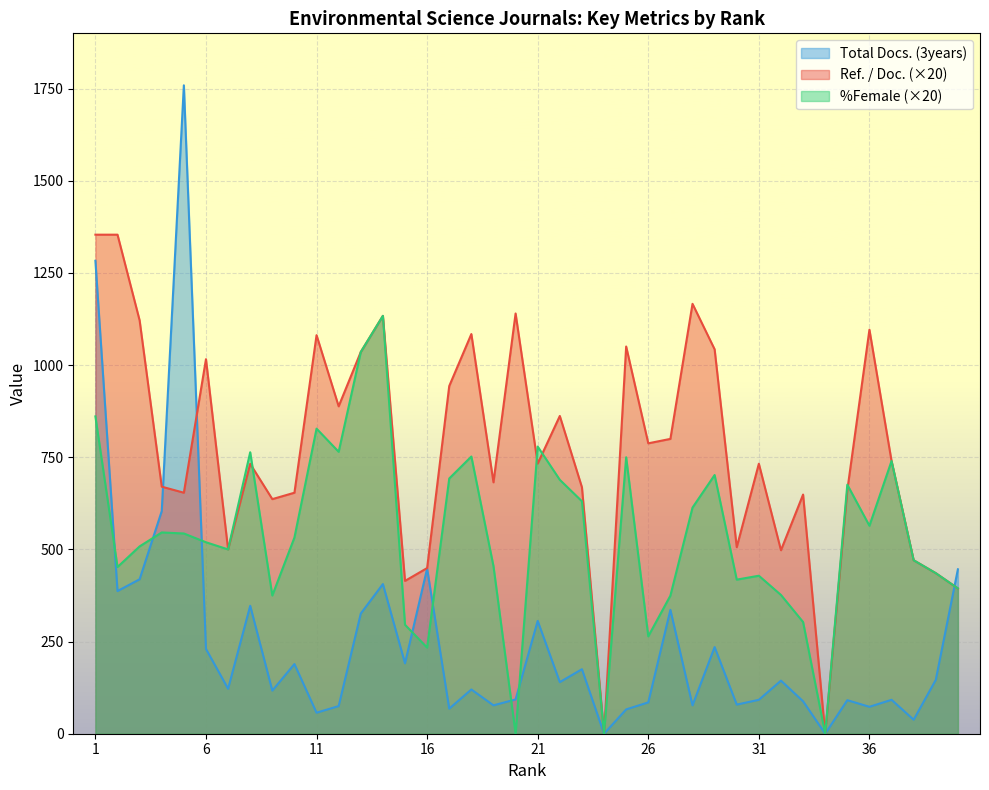

Reading left to right, what are all the values shown in this chart?

Ref. / Doc.: 1=1353.8	2=1353.8	3=1121.2	4=670.2	5=653.8	6=1016.0	7=500.0	8=732.2	9=636.4	10=653.8	11=1081.2	12=888.2	13=1035.6	14=1133.6	15=414.6	16=449.4	17=943.2	18=1084.2	19=682.0	20=1140.0	21=732.8	22=862.0	23=668.6	24=0.0	25=1050.4	26=787.8	27=799.8	28=1166.2	29=1042.8	30=506.0	31=732.4	32=497.8	33=648.8	34=0.0	35=660.6	36=1096.0	37=739.8	38=470.6	39=435.6	40=394.2
%Female: 1=860.8	2=452.2	3=508.2	4=546.0	5=543.2	6=519.4	7=500.0	8=763.6	9=375.0	10=532.2	11=827.6	12=764.8	13=1035.6	14=1133.6	15=295.6	16=233.6	17=692.4	18=752.0	19=454.6	20=0.0	21=779.0	22=688.8	23=630.6	24=0.0	25=750.0	26=264.2	27=374.6	28=613.4	29=701.8	30=418.0	31=428.6	32=376.4	33=303.0	34=0.0	35=675.6	36=564.2	37=739.8	38=470.6	39=435.6	40=394.2
Total Docs. (3years): 1=1283.0	2=387.0	3=419.0	4=604.0	5=1759.0	6=230.0	7=122.0	8=347.0	9=117.0	10=189.0	11=57.0	12=75.0	13=326.0	14=406.0	15=191.0	16=448.0	17=68.0	18=120.0	19=77.0	20=93.0	21=306.0	22=140.0	23=175.0	24=0.0	25=66.0	26=85.0	27=336.0	28=77.0	29=235.0	30=79.0	31=92.0	32=144.0	33=88.0	34=0.0	35=91.0	36=73.0	37=92.0	38=38.0	39=146.0	40=446.0